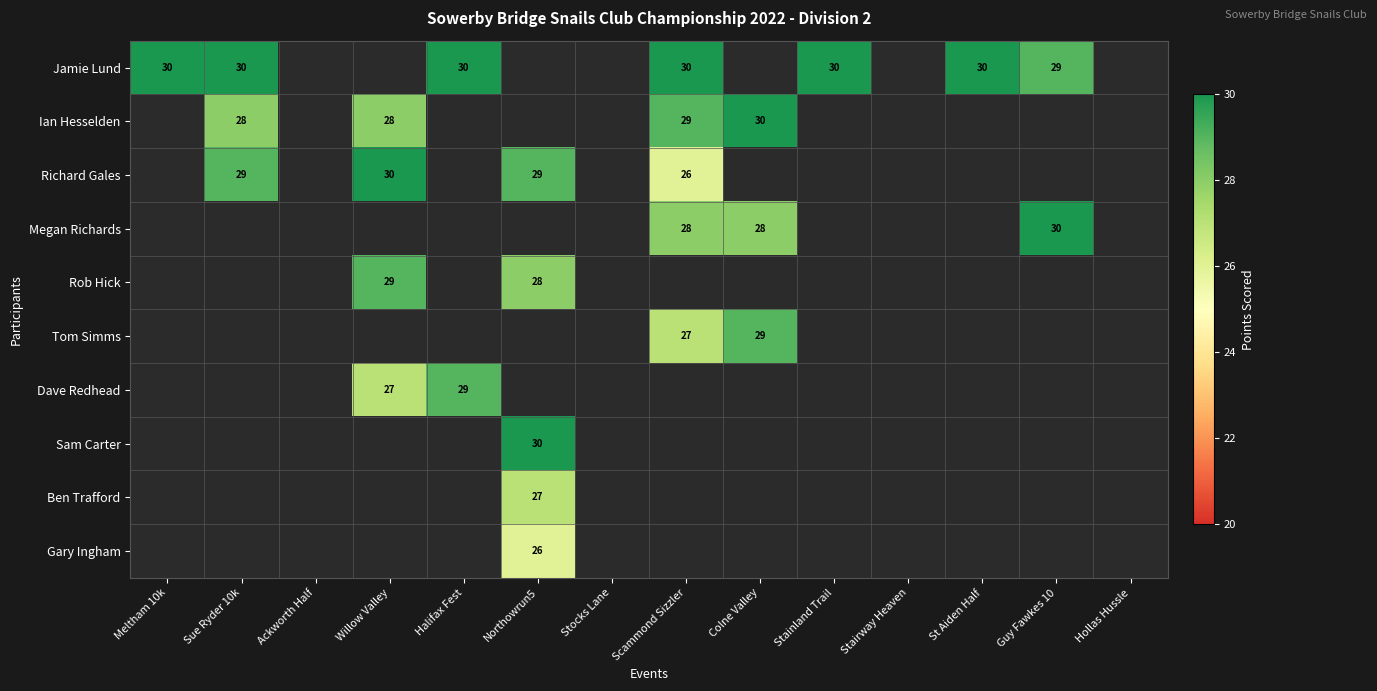

The value of Megan Richards at Guy Fawkes 10 is 30. True or false?

True